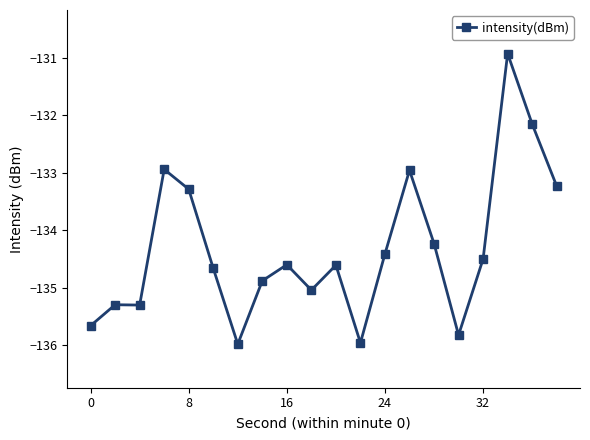

True or false: there are more than 1 points higher than both neighbors.

True